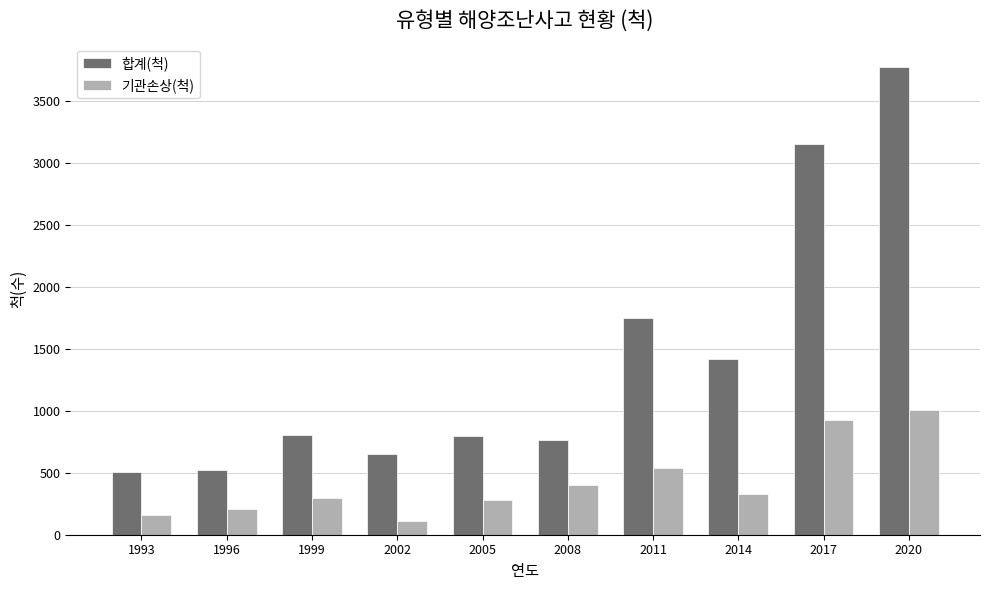

What is the difference between the maximum and minimum values in the 기관손상(척) series?

899